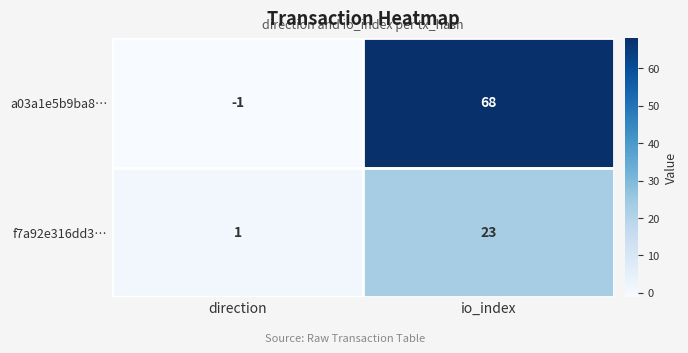

What is the maximum value shown in the chart?

68